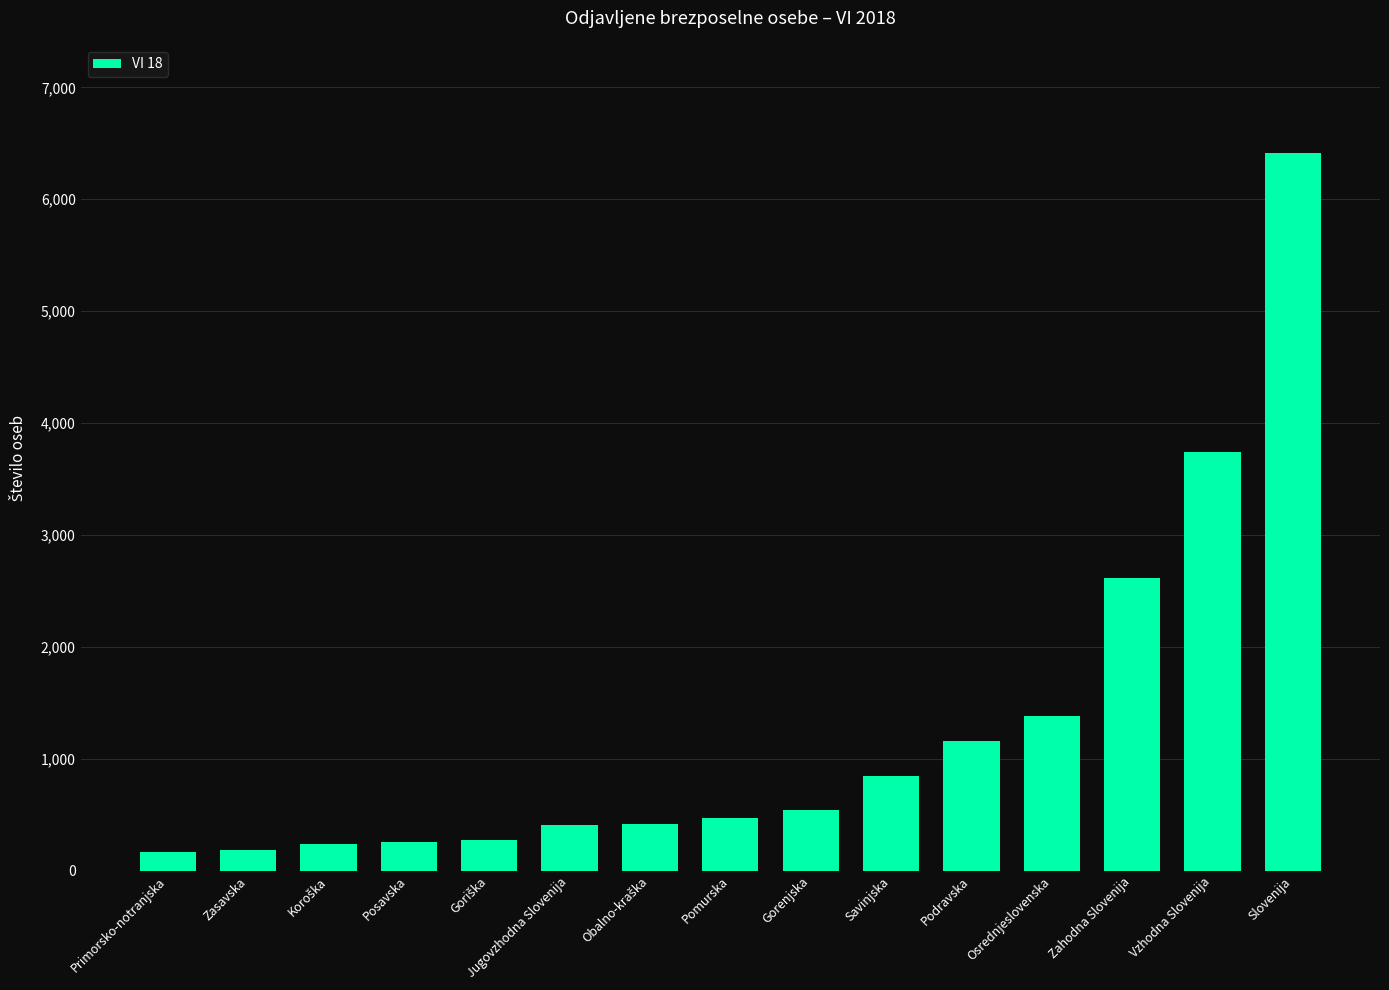

At which label is the value closest to 3293?

Vzhodna Slovenija